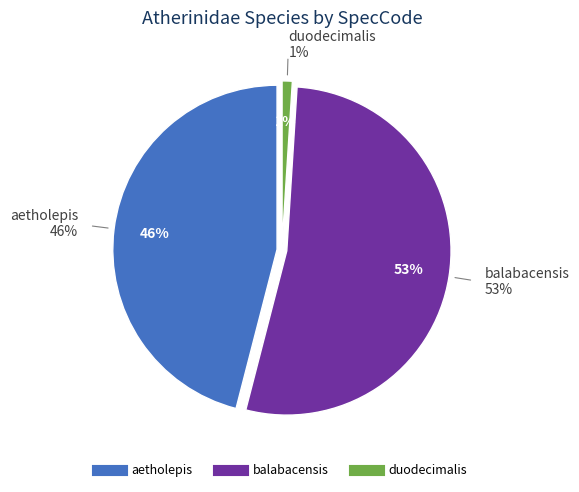

Is it true that aetholepis is 53% of the pie?

False